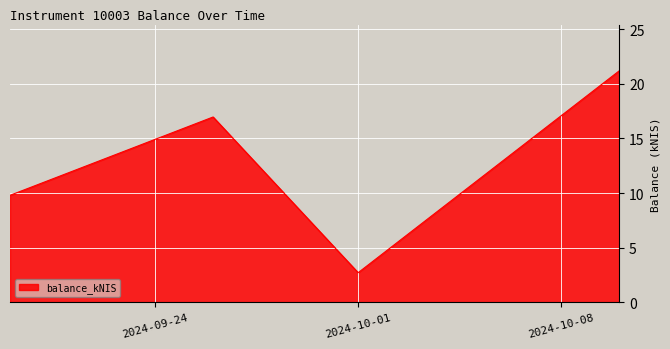

What is the average value?

12.7